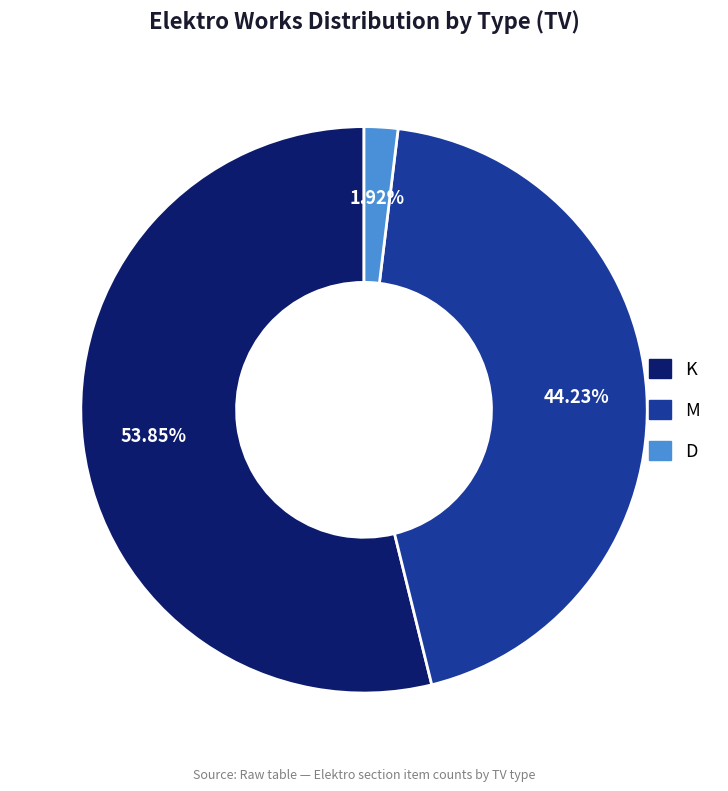

Which has a higher value, D or K?

K